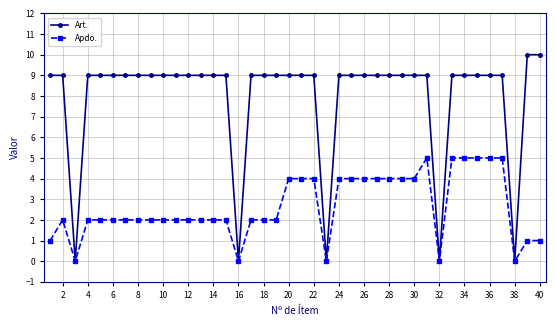

Which series has the largest total across all categories?

Art.